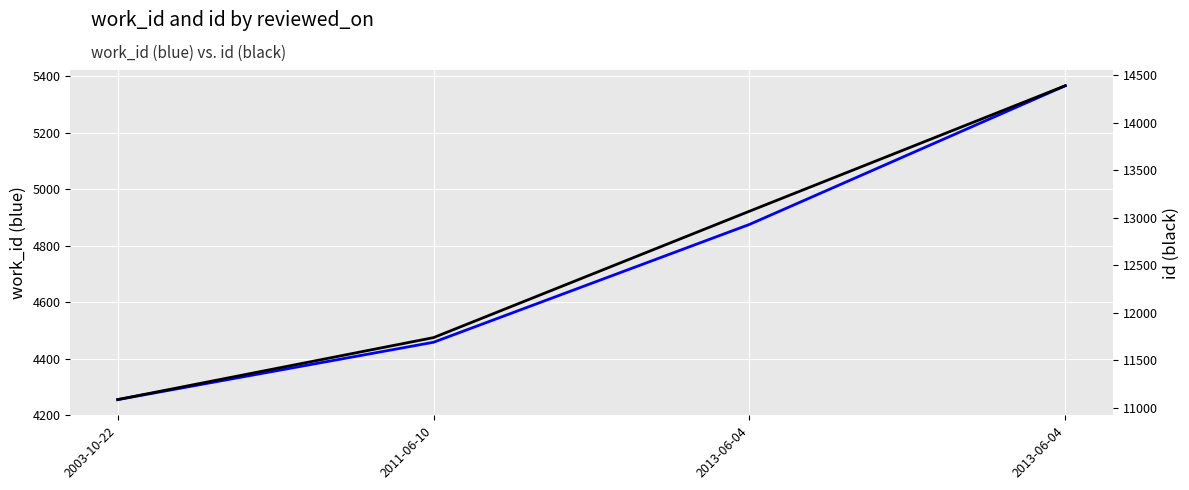

At how many categories does at least one series exceed 12505?

2